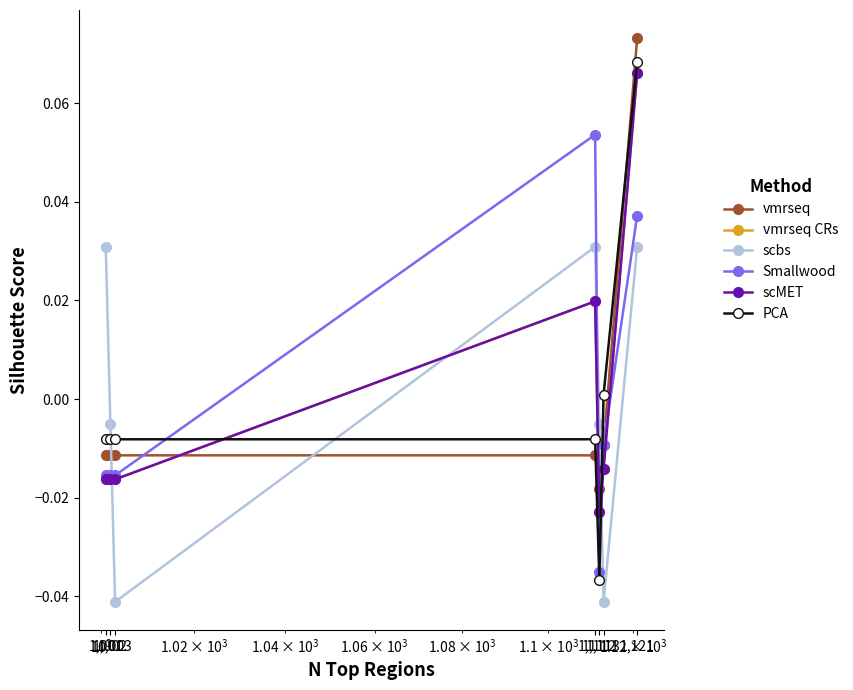

At which label does vmrseq CRs reach its peak?

1,121